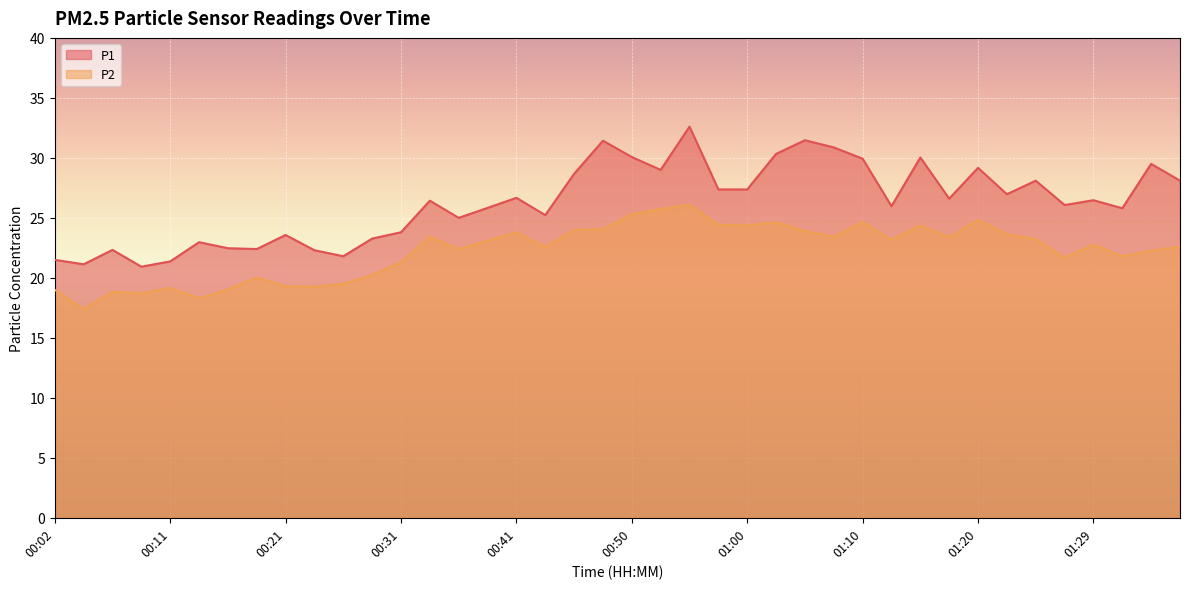

Which series changed the most between 00:31 and 01:22?

P1